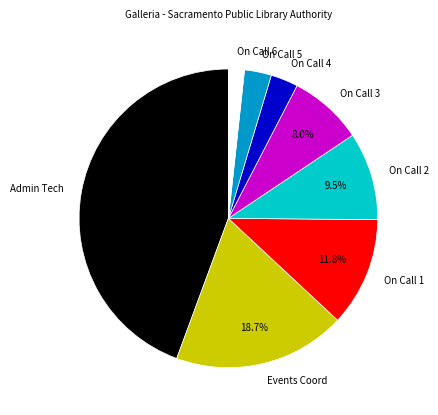

Which has a higher value, On Call 3 or Events Coord?

Events Coord